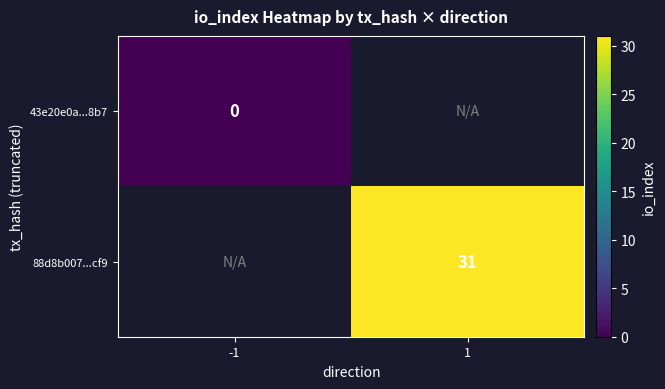

Is the value of 43e20e0a...8b7 at -1 greater than the value of 88d8b007...cf9 at 1?

No